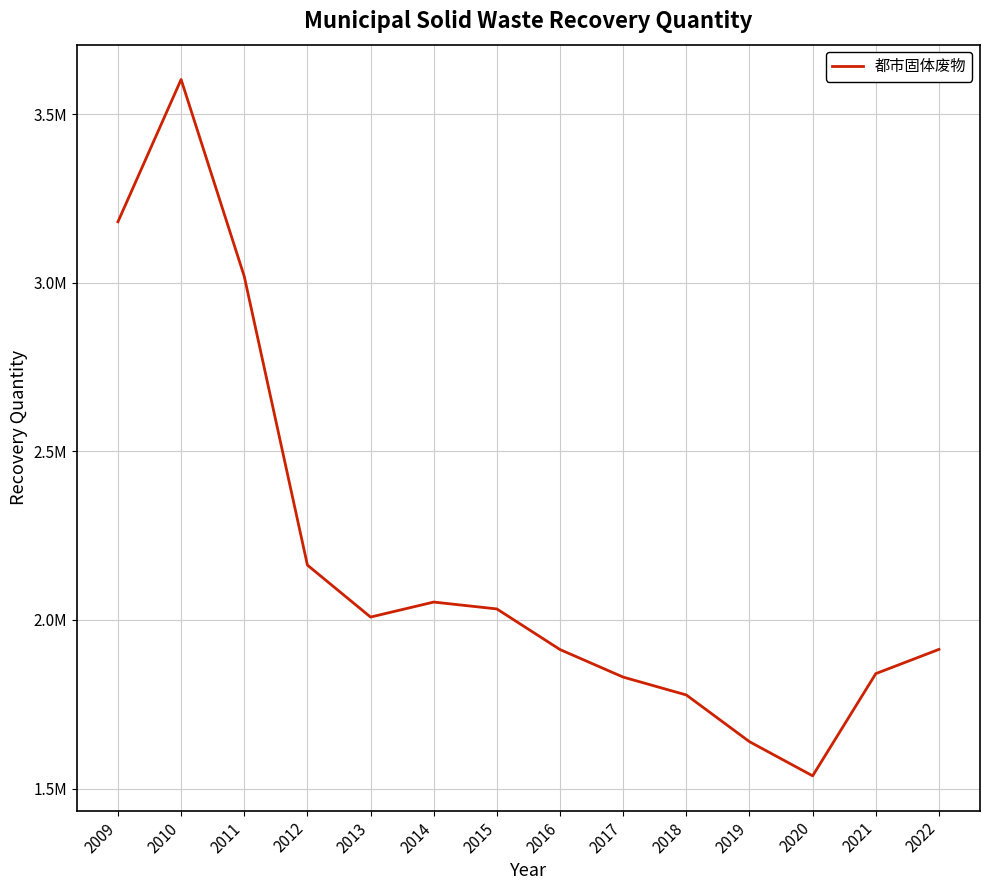

Does the chart display data point markers on the line(s)?

No